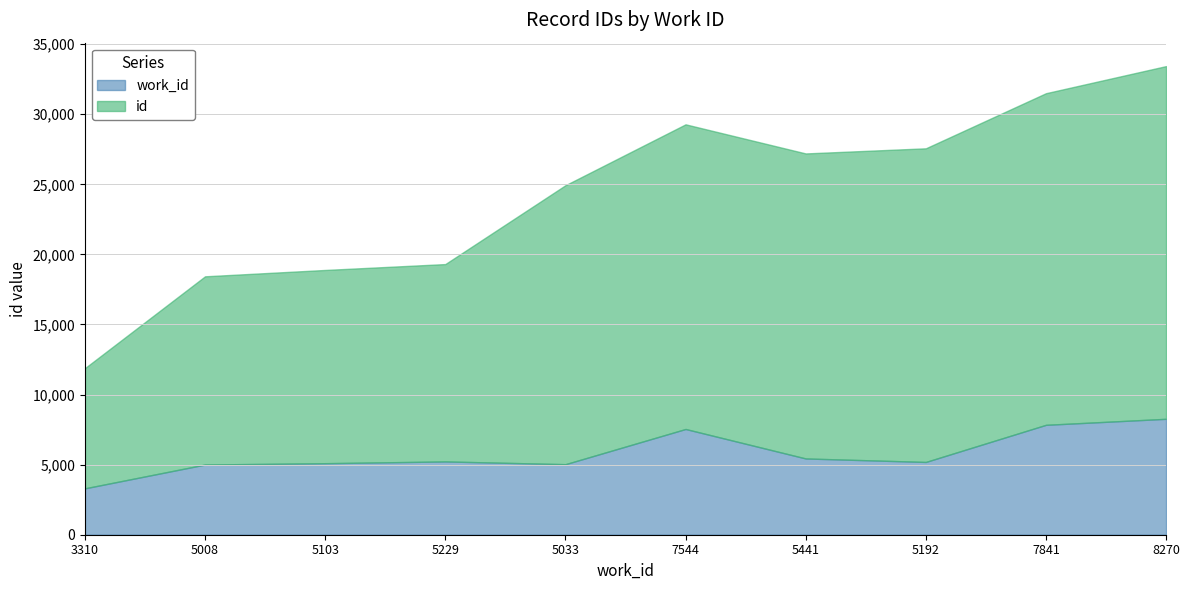

What is the sum of all id values?

184478